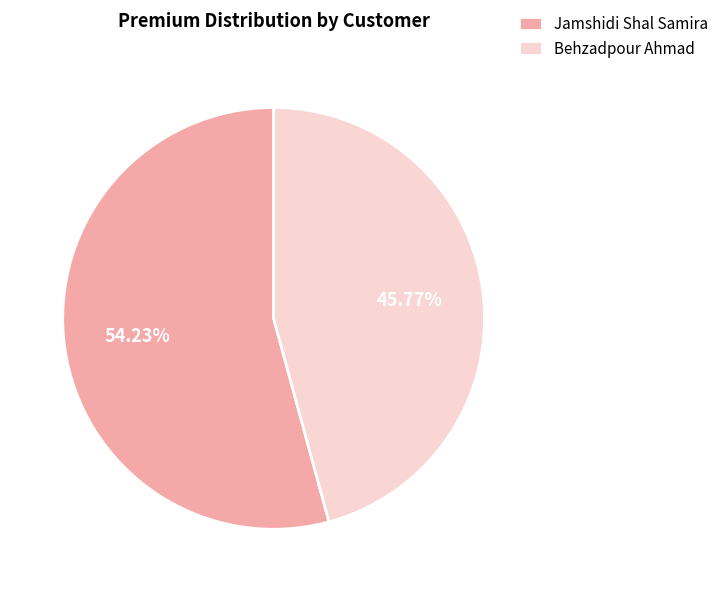

Is it true that Jamshidi Shal Samira is 54% of the pie?

True